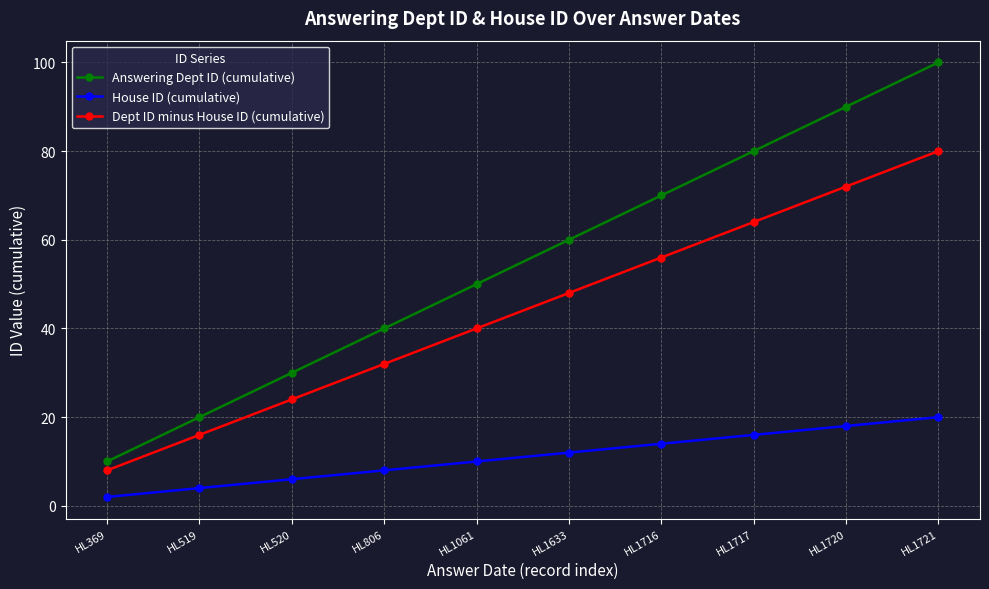

True or false: House ID (cumulative) and Dept ID minus House ID (cumulative) cross at least once.

False